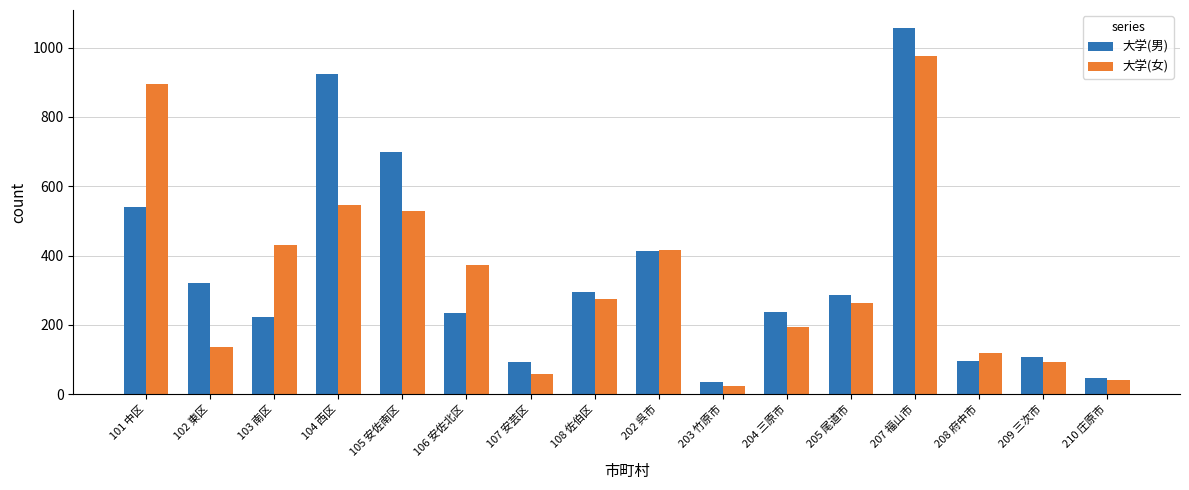

The 大学(女) series shows 120 at 202 呉市. True or false?

False